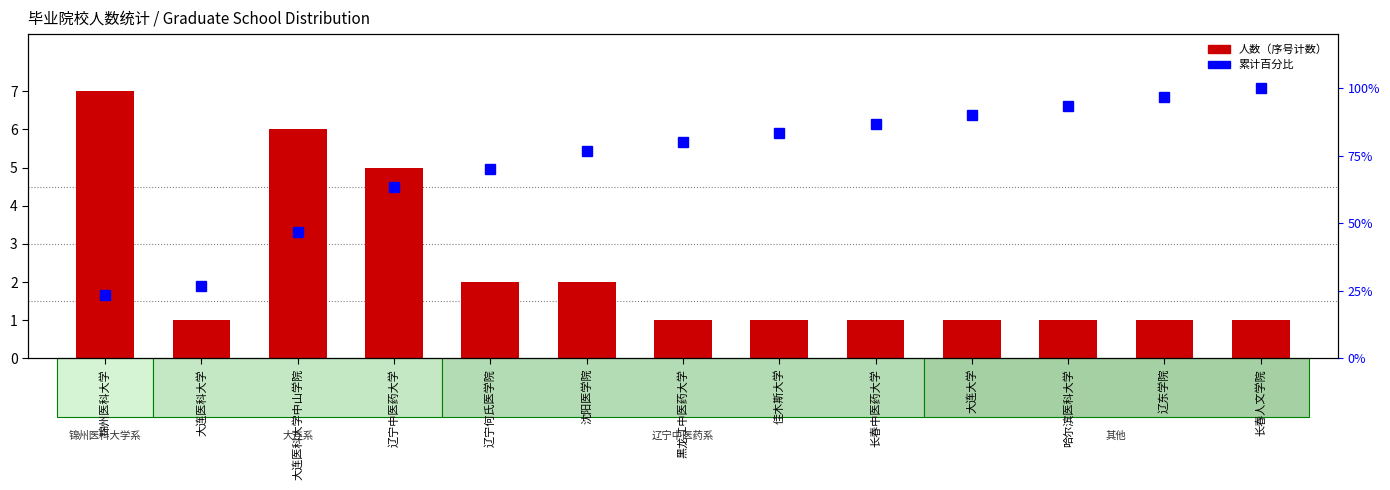

What is the lowest value of the 累计百分比 series?

23.3